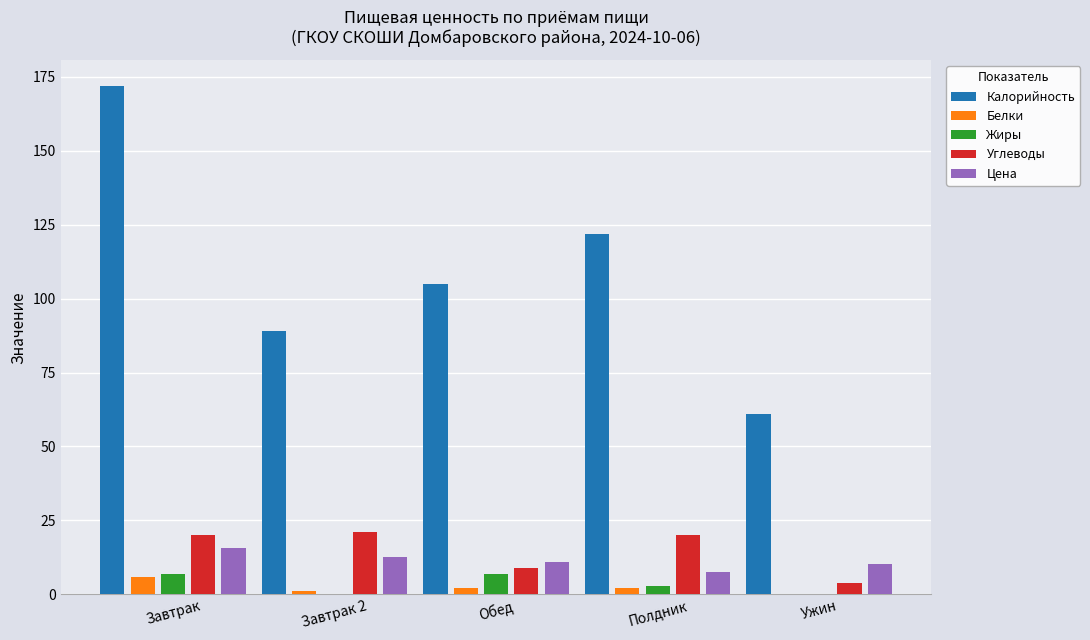

What is the sum of all Цена values?

57.1